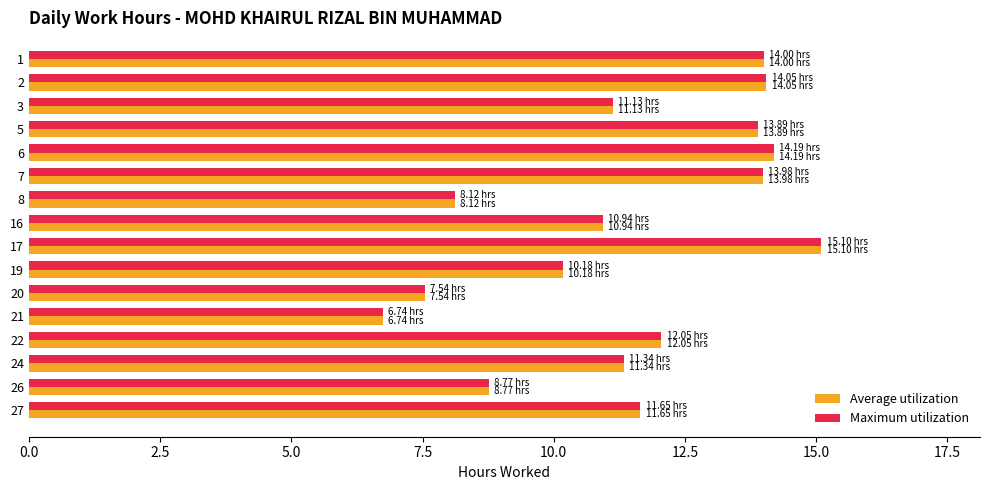

What is the sum of all Maximum utilization values?

183.7